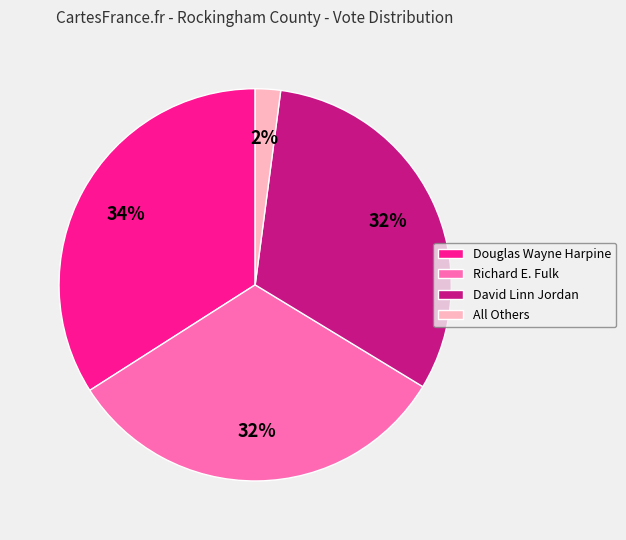

Is Douglas Wayne Harpine the majority of the pie?

No